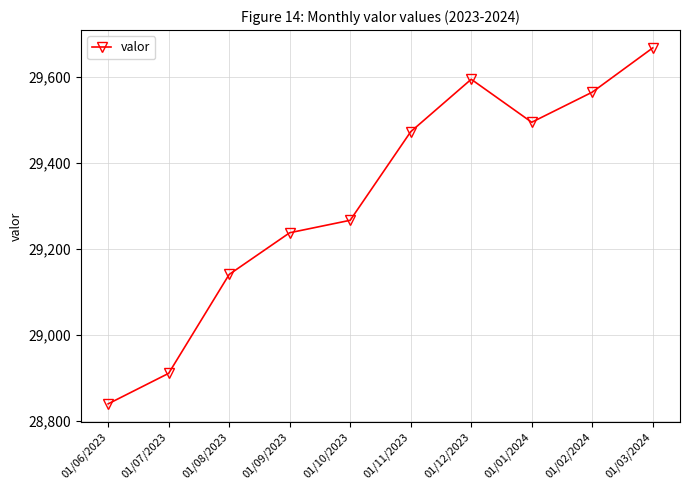

What is the greatest value displayed?

29668